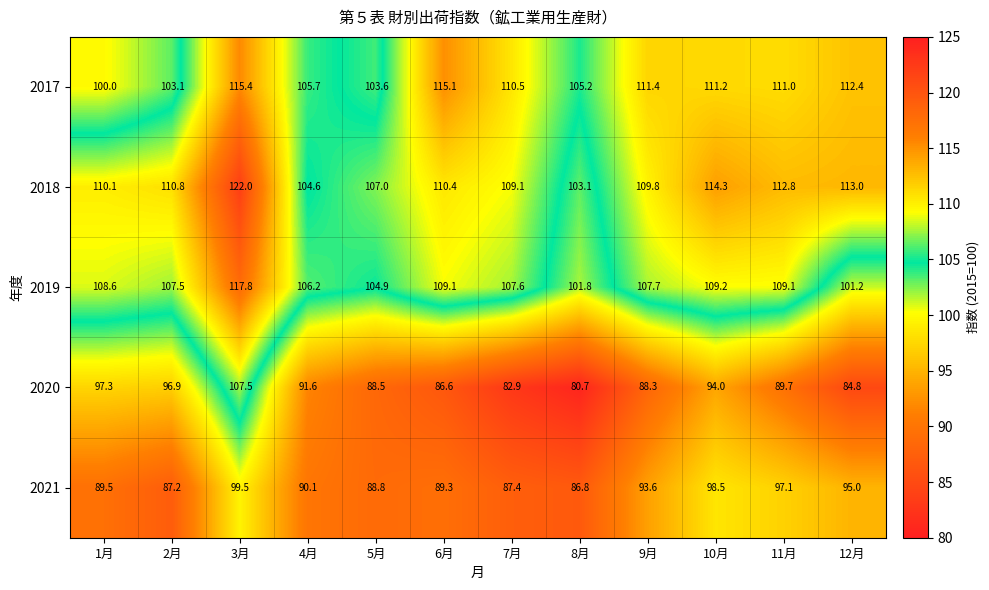

The value of 2018 at 9月 is 109.8. True or false?

True